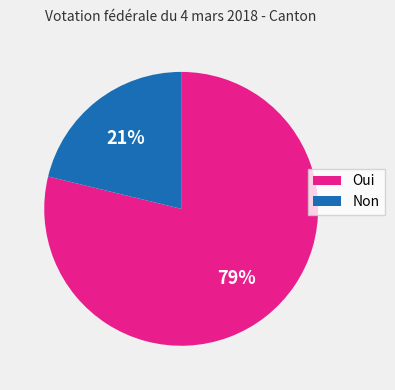

How many slices are in this pie chart?

2